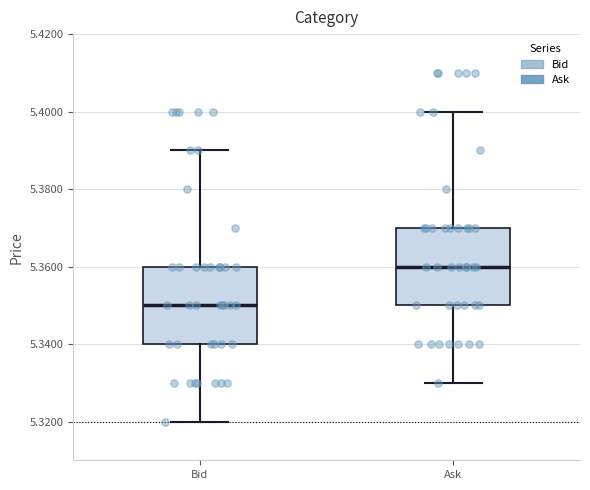

Which box's median line is the highest?

Ask